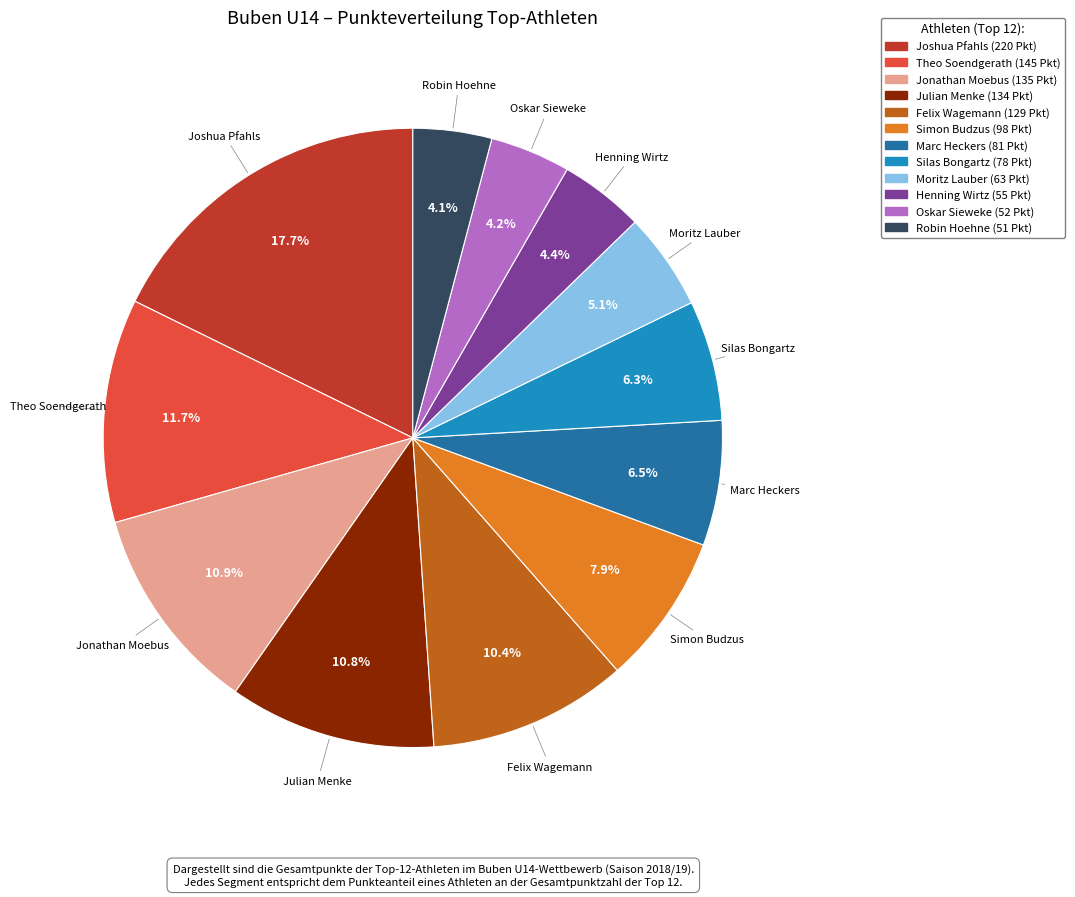

How many slices are in this pie chart?

12